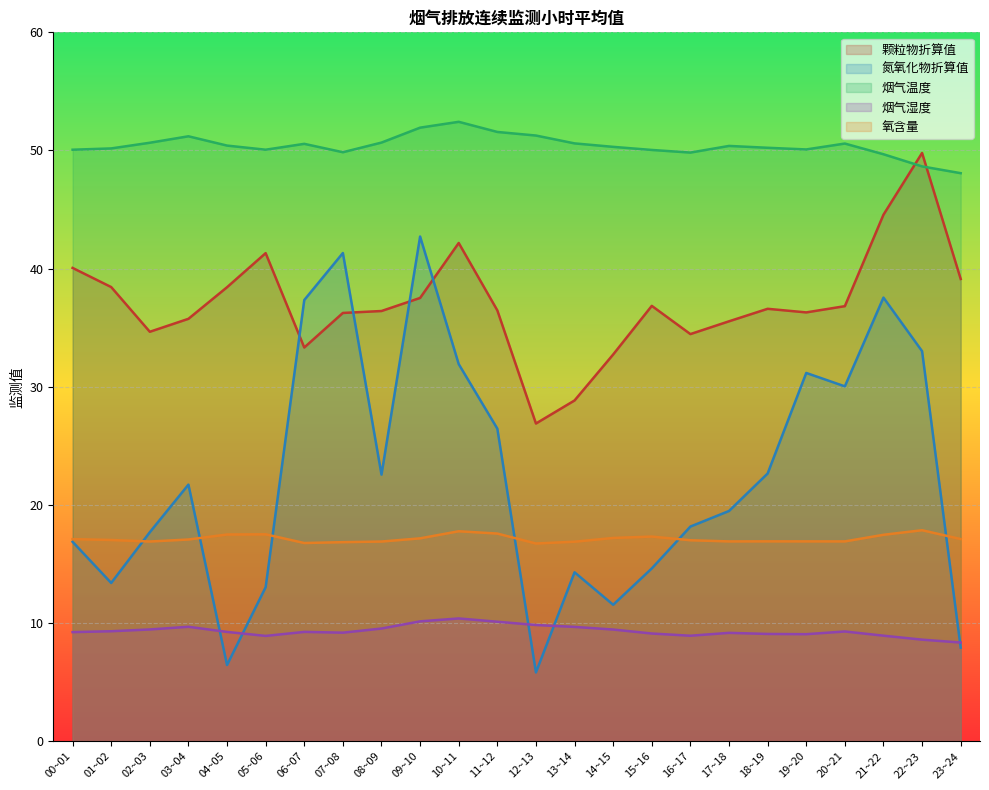

At which category is the sum across all series the highest?

09~10